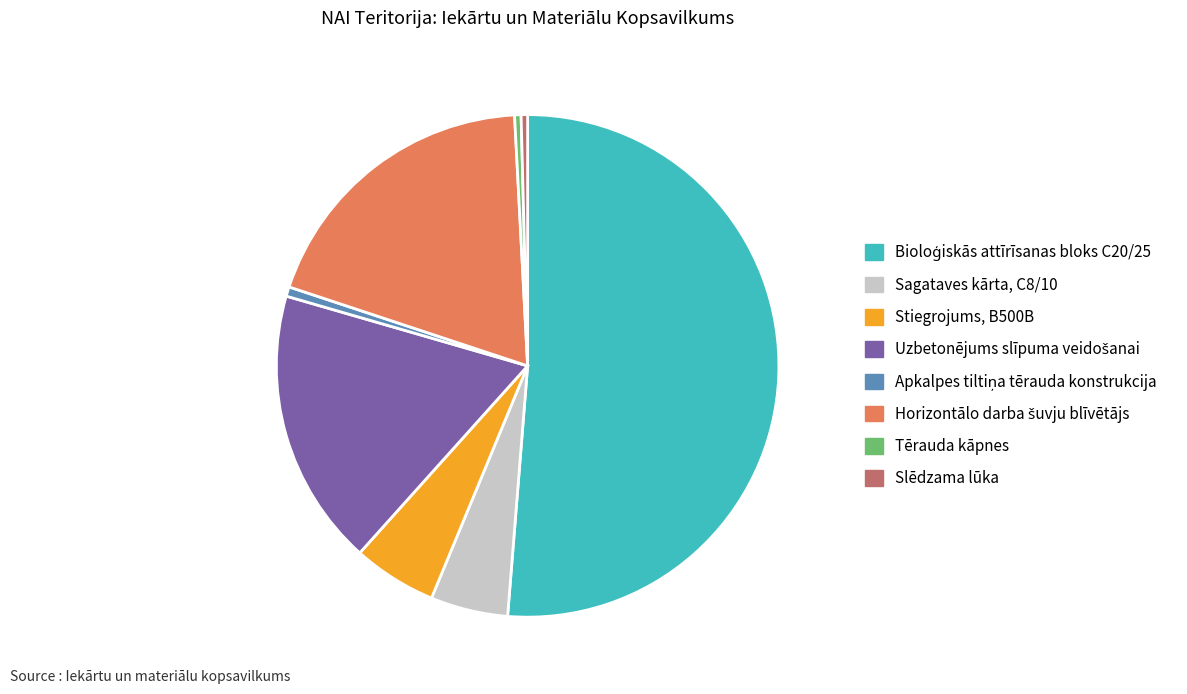

True or false: Stiegrojums, B500B accounts for 5% of the total.

True